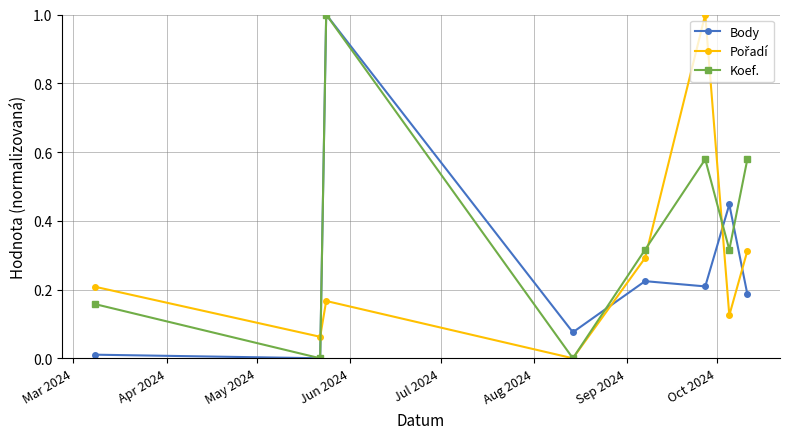

After their last crossing, which series has the higher values: Body or Koef.?

Koef.